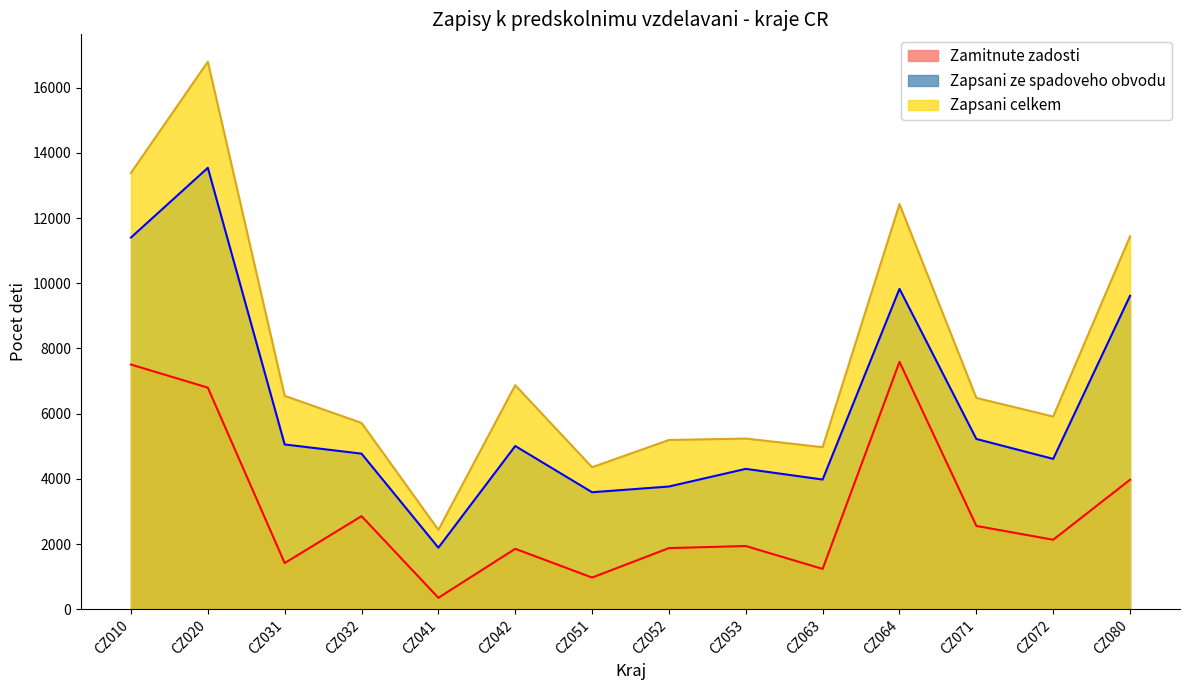

How many values in the Zamitnute zadosti series are below 2133?

7